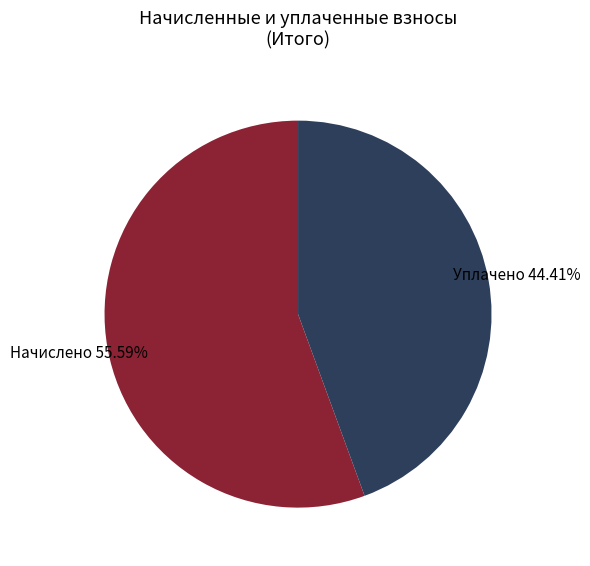

Is there any slice that represents more than half of the pie?

Yes